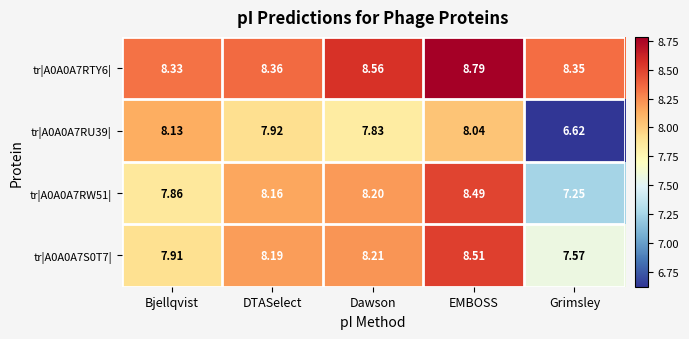

What is the minimum value shown in the chart?

6.6